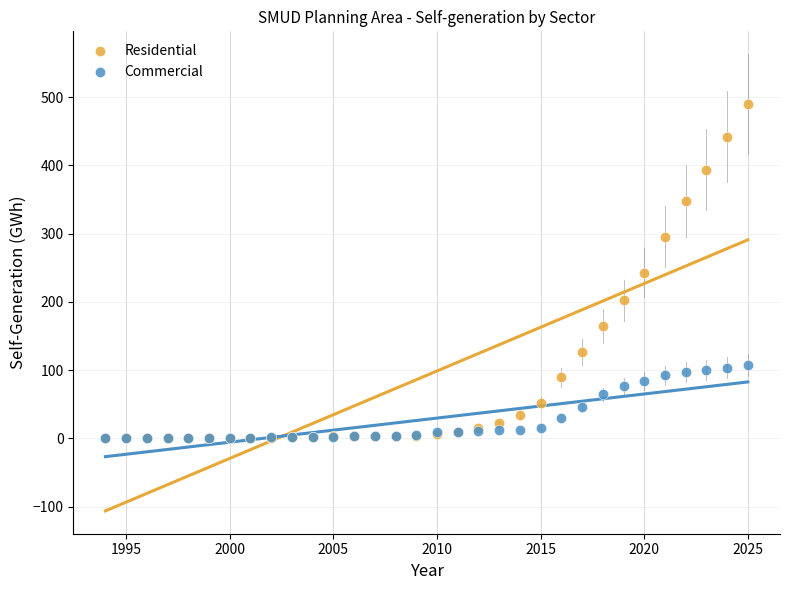

What are all the series names shown in the legend?

Residential, Commercial